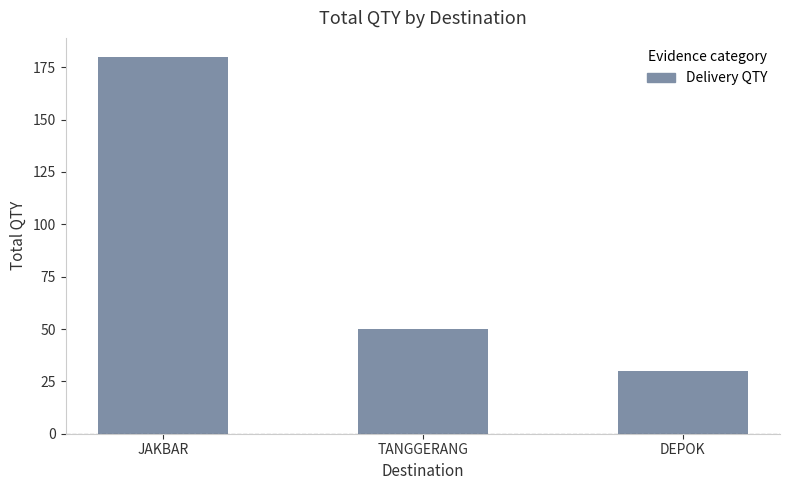

Reading left to right, transcribe all the data shown in this chart.

JAKBAR=180	TANGGERANG=50	DEPOK=30